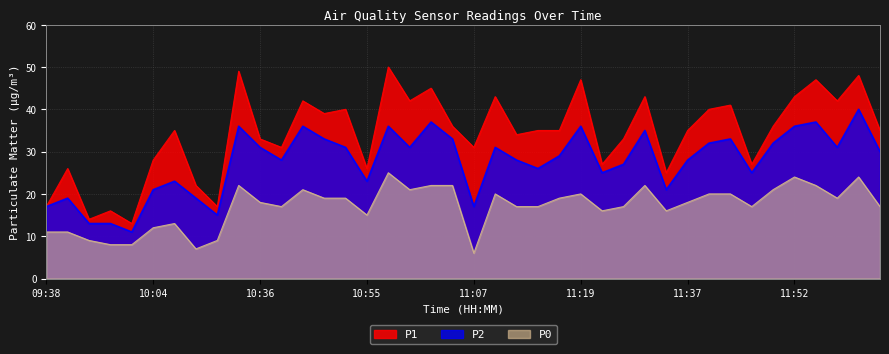

How many interior local valleys does the P0 series have?

9